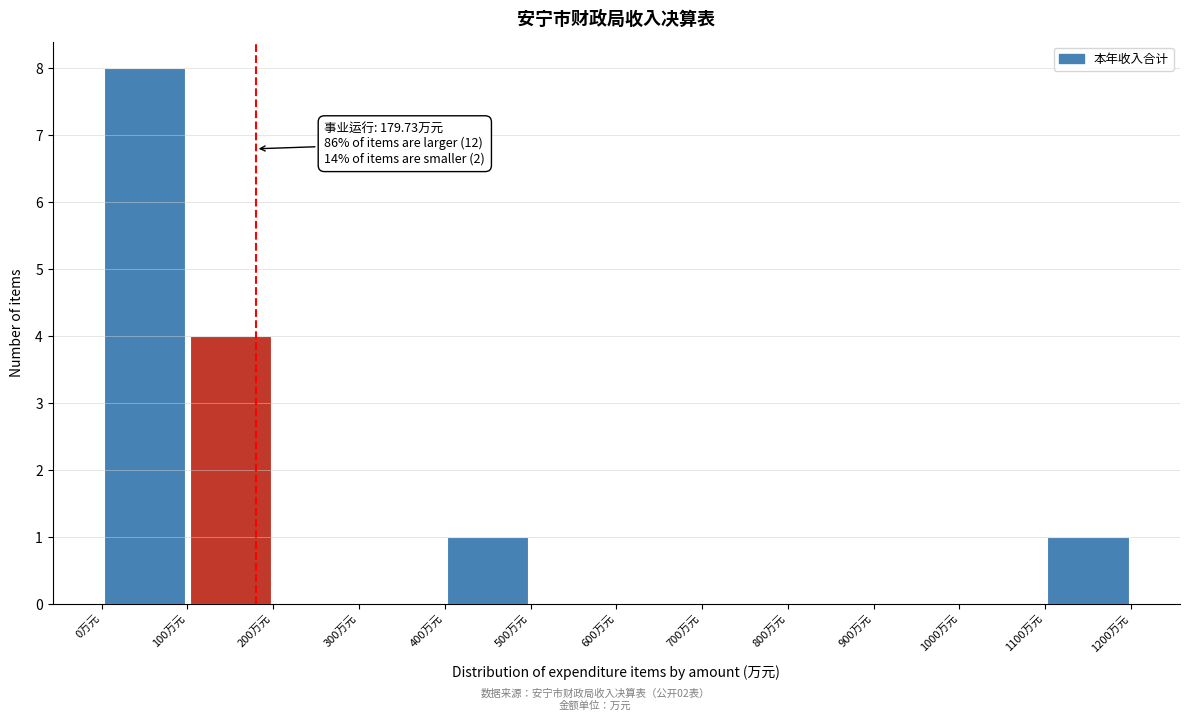

Over which range of the x-axis is the bar tallest?

0 to 100